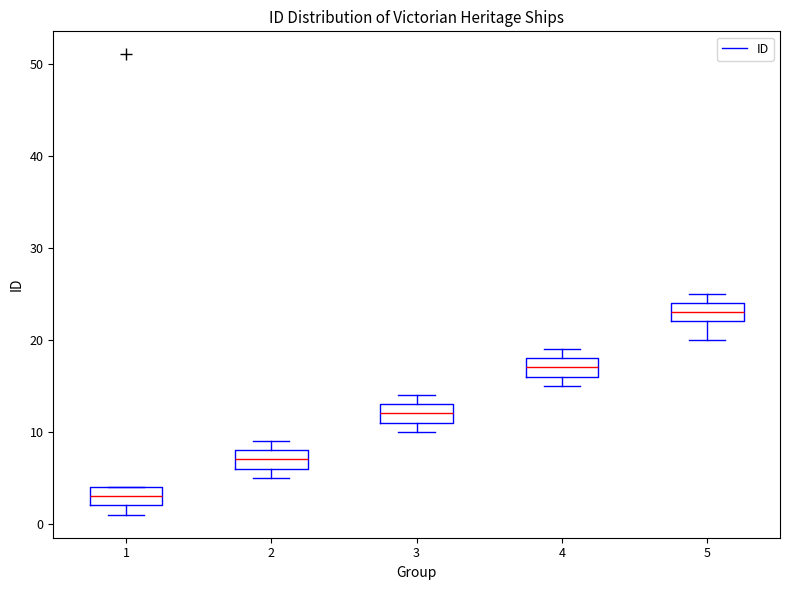

Reading left to right, transcribe this box plot: for each box, give where its median line is, the range the box spans, and where its two whiskers end, as read against the y-axis. The values are not printed on the chart, so give them approximately, as read against the axis.

1: median 3, box 2 to 4, whiskers 1 to 4
2: median 7, box 6 to 8, whiskers 5 to 9
3: median 12, box 11 to 13, whiskers 10 to 14
4: median 17, box 16 to 18, whiskers 15 to 19
5: median 23, box 22 to 24, whiskers 20 to 25